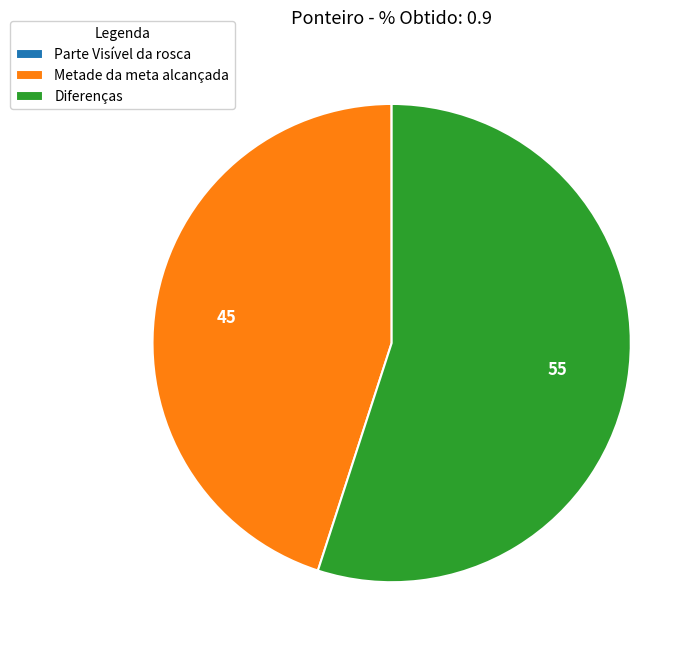

Which has a higher value, Diferenças or Metade da meta alcançada?

Diferenças